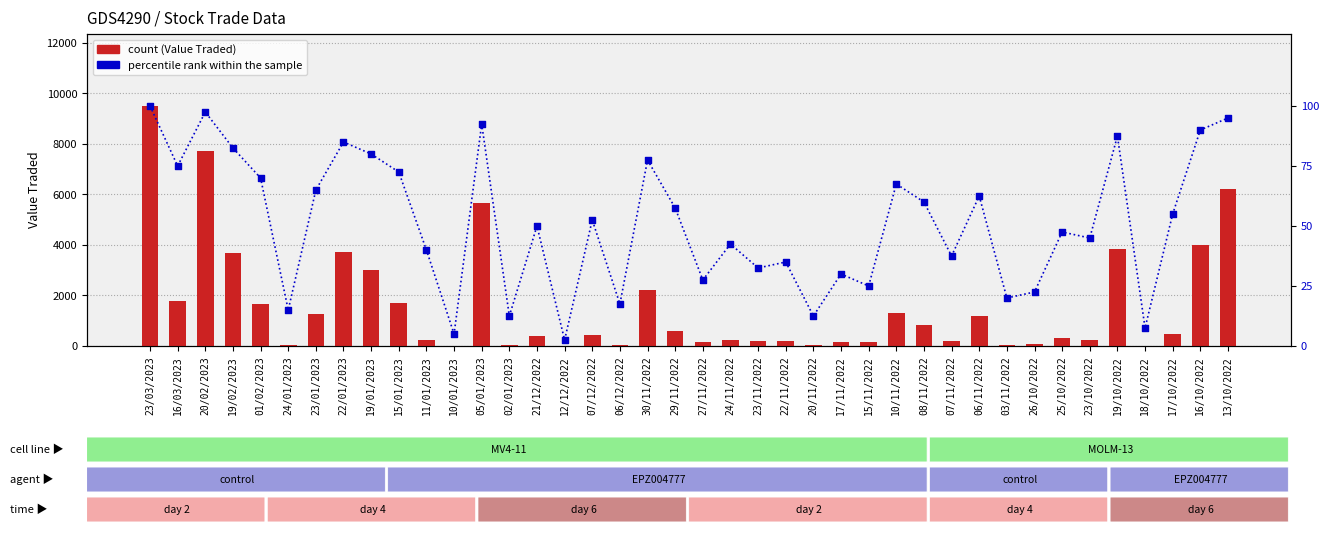

Which series contains the lowest Y value?

percentile rank within the sample